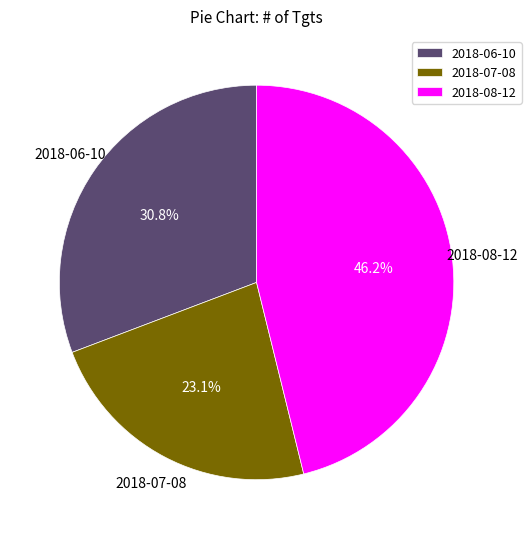

Rank the categories by value from lowest to highest.

2018-07-08, 2018-06-10, 2018-08-12